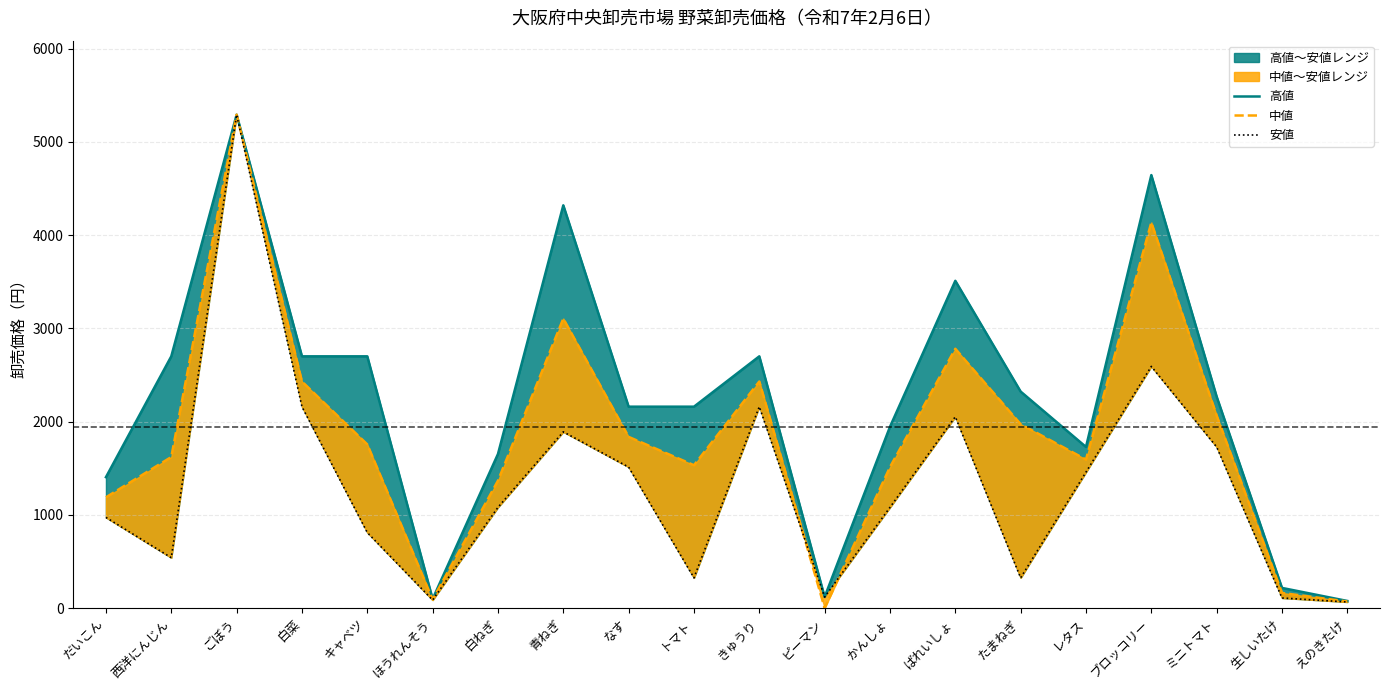

Where do 中値 and 安値 first cross each other?

きゅうり and ピーマン